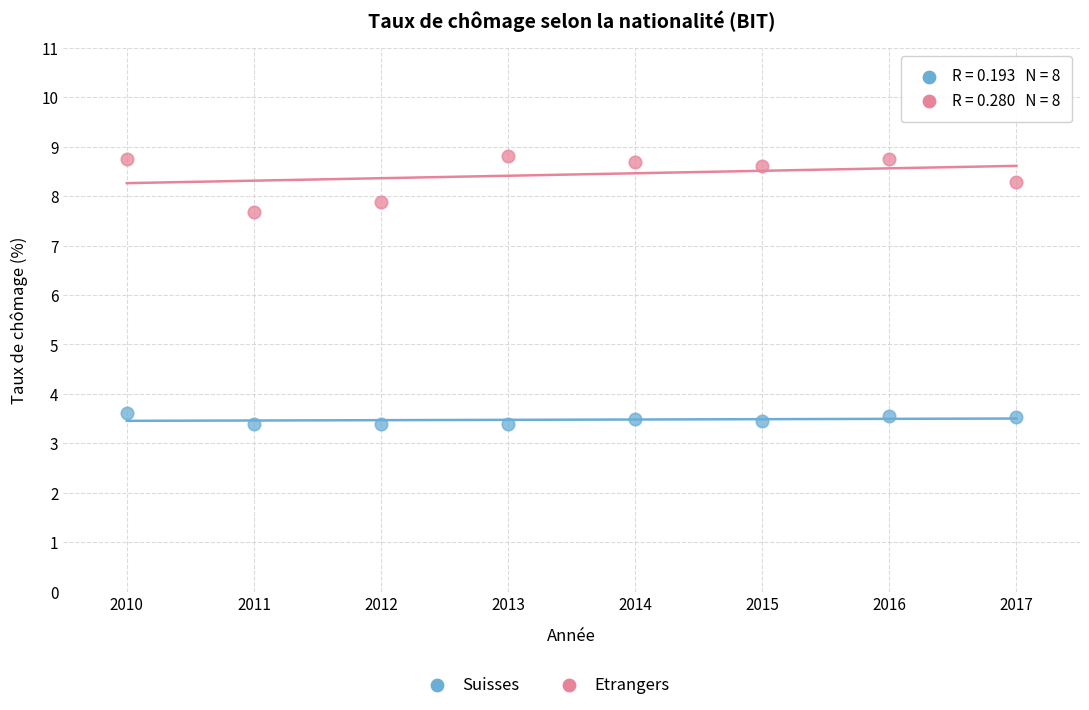

Which series has the widest spread of Y values?

Etrangers